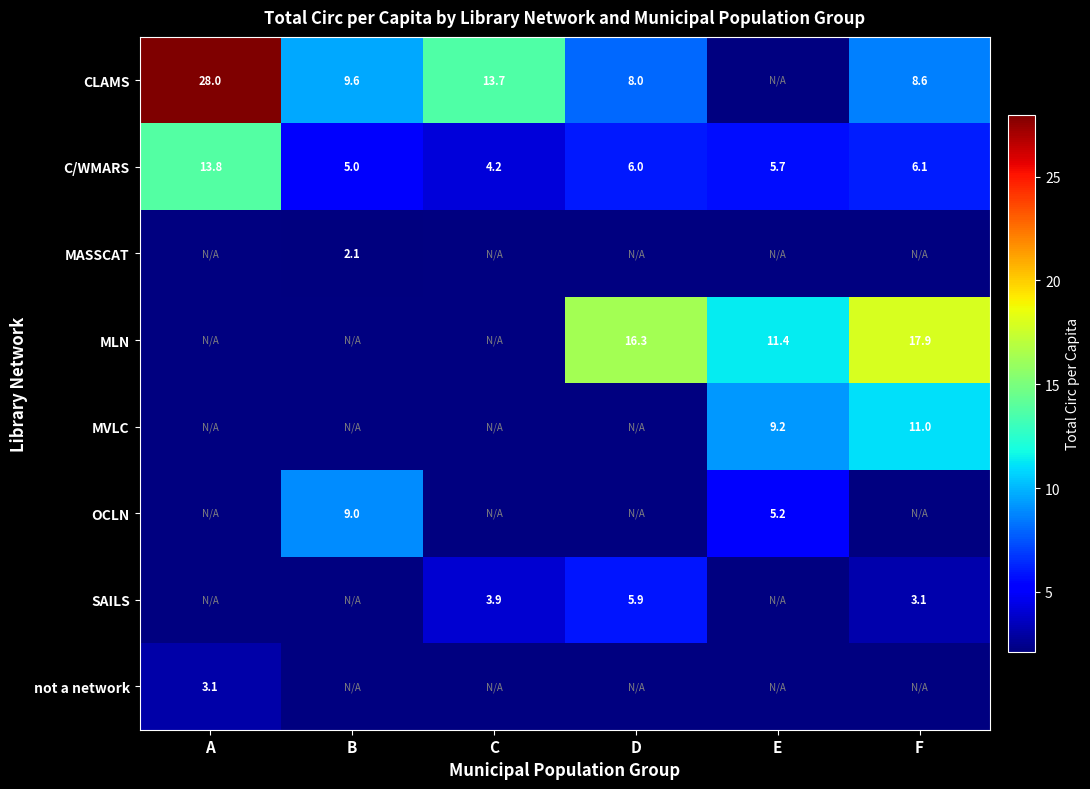

The SAILS series shows 3.9 at C. True or false?

True